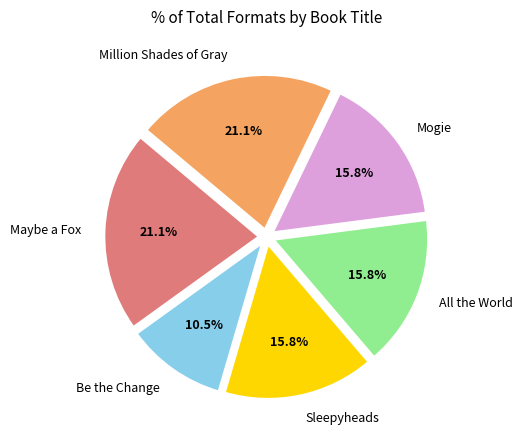

To the nearest percent, what is the average slice percentage?

17%